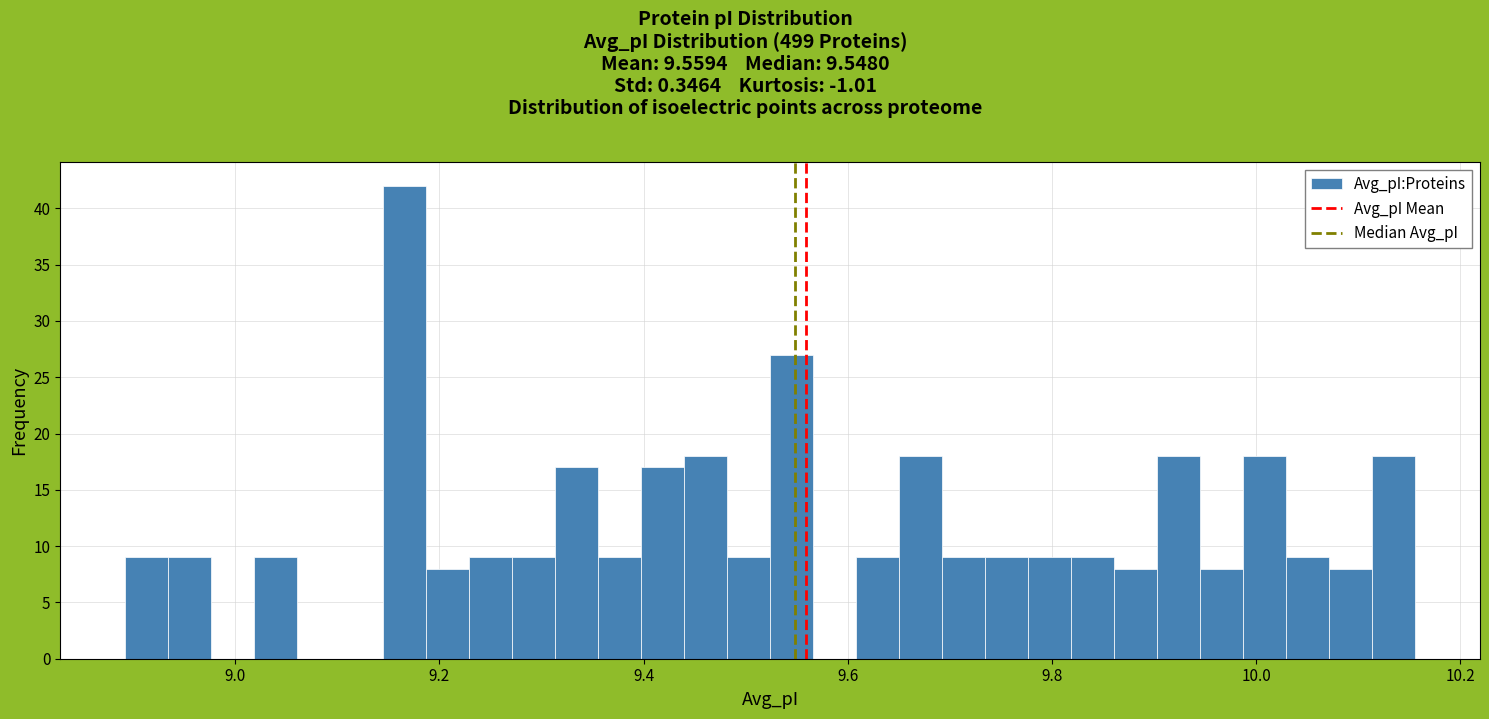

Read against the x-axis, roughly where is the centre of the tallest bar?

9.16